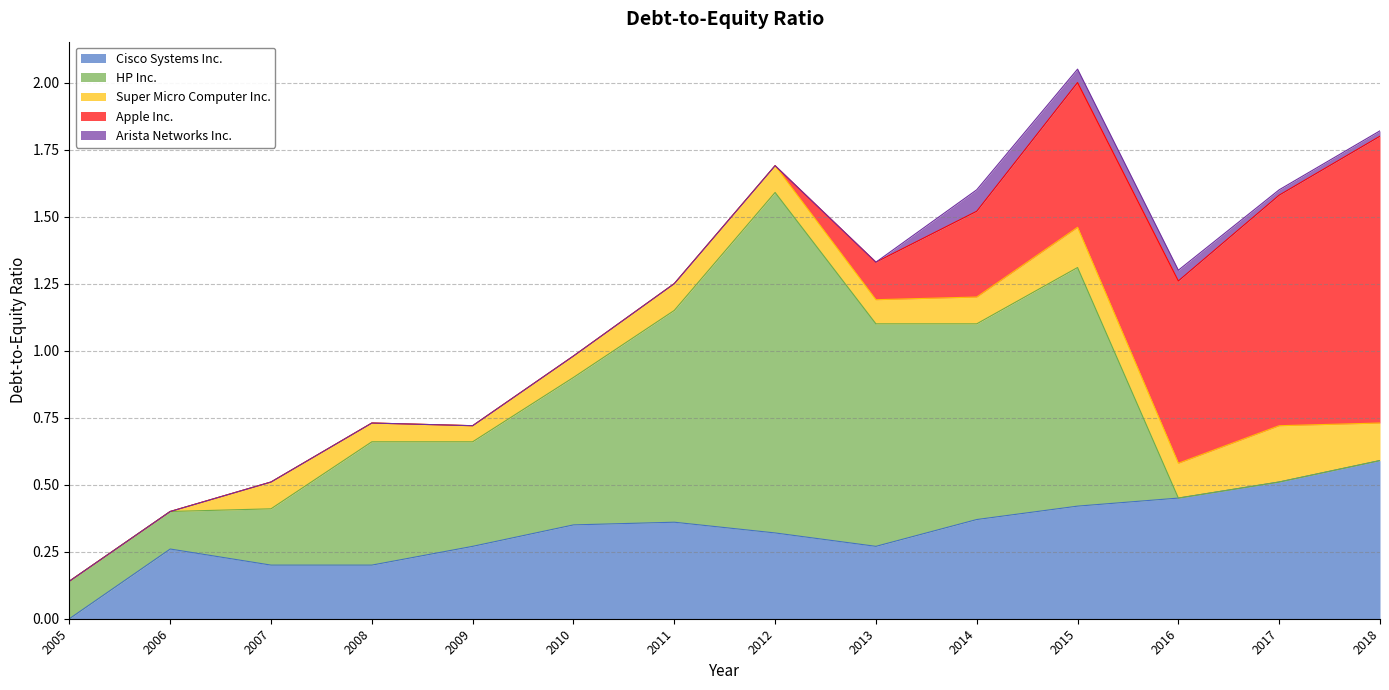

What is the value of the Cisco Systems Inc. point at the 7th from the left?

0.4